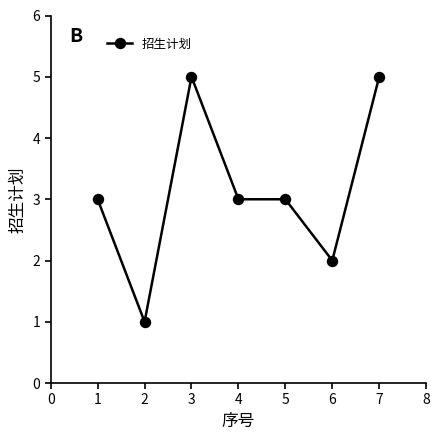

Approximately how many times larger is the value at 5 compared to 4?

1.0